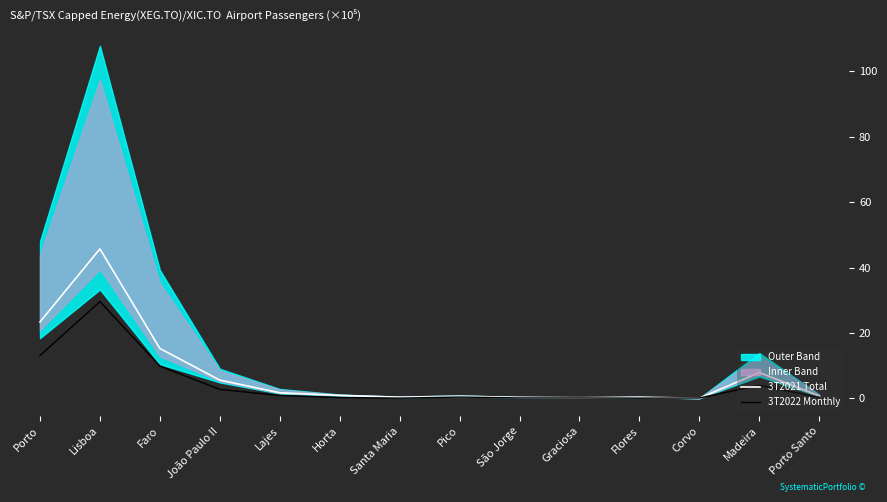

At which label does 3T2021 Total reach its peak?

Lisboa